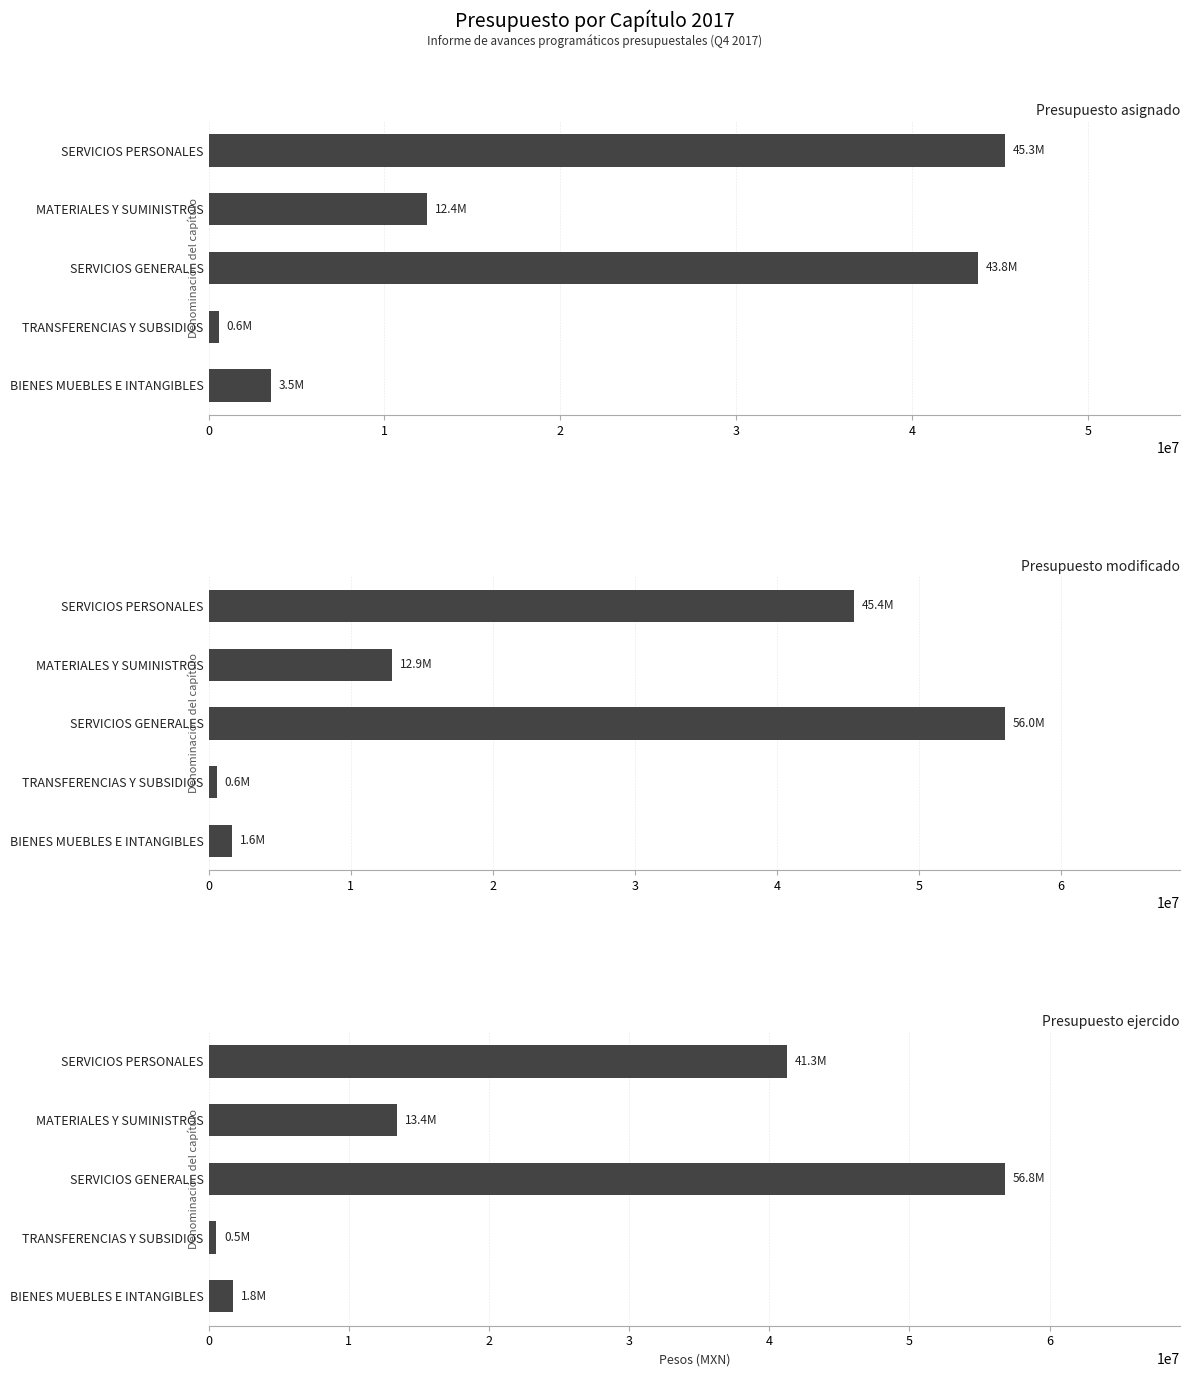

Is it true that Presupuesto modificado equals 75789597.5 at SERVICIOS PERSONALES?

False